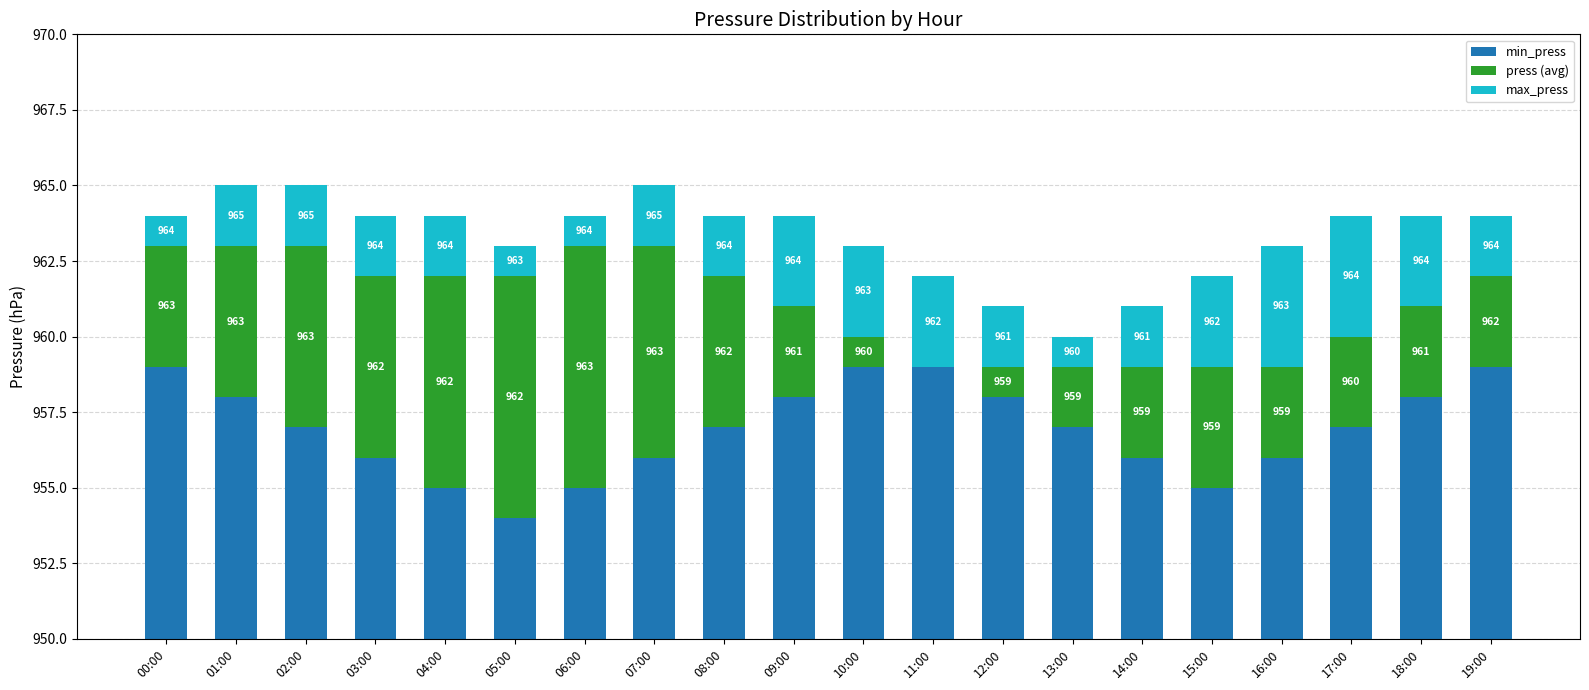

At which category does the chart reach its minimum across all series?

11:00